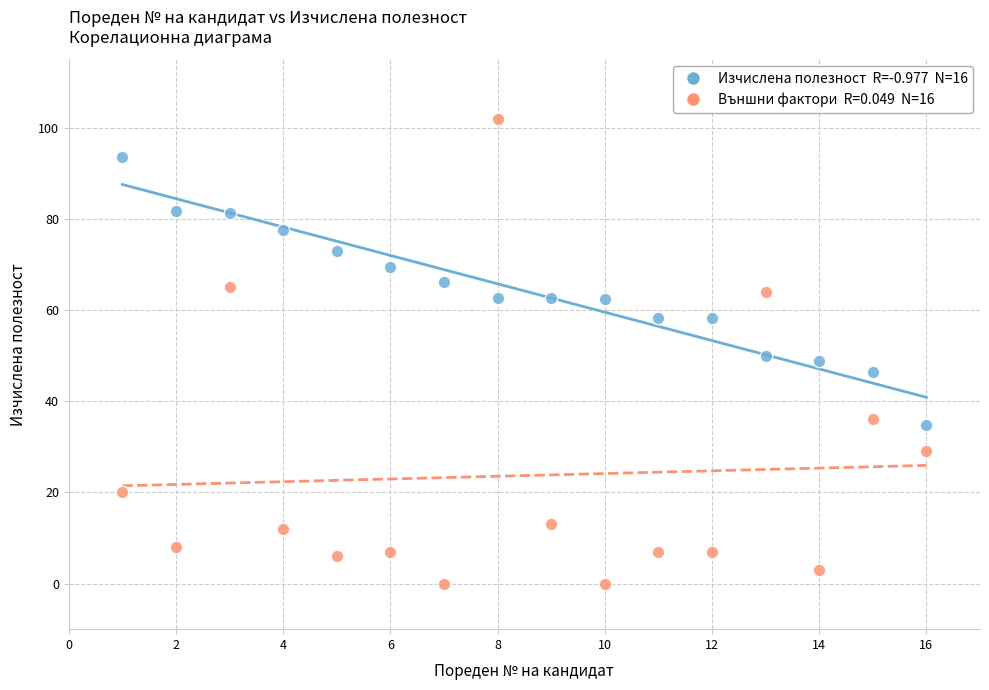

Across all data points, what is the range of X values (max minus min)?

15.0